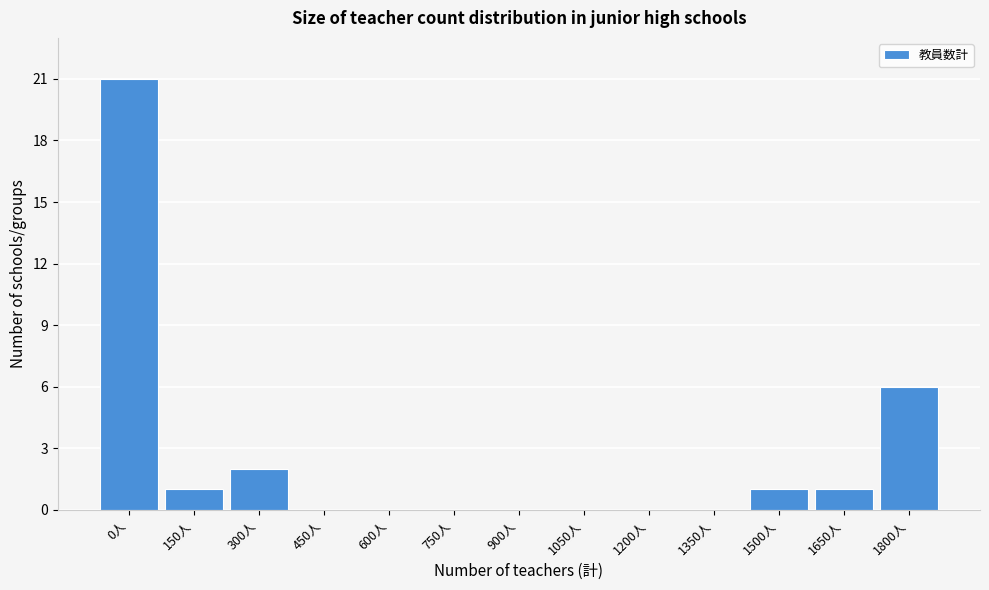

Reading left to right, what are all the values shown in this chart?

0人=21	150人=1	300人=2	450人=0	600人=0	750人=0	900人=0	1050人=0	1200人=0	1350人=0	1500人=1	1650人=1	1800人=6